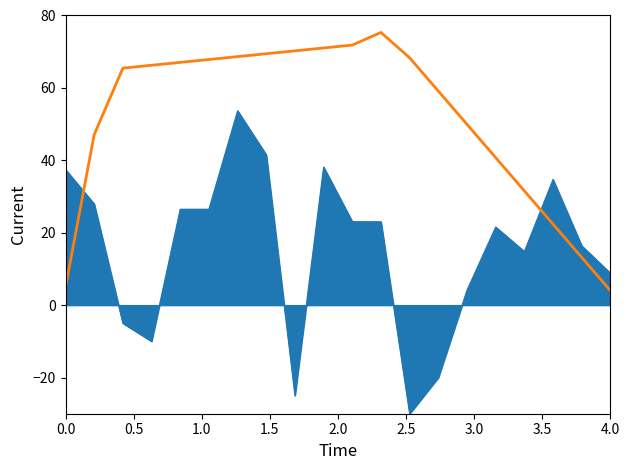

What is the minimum value shown in the chart?

-30.0